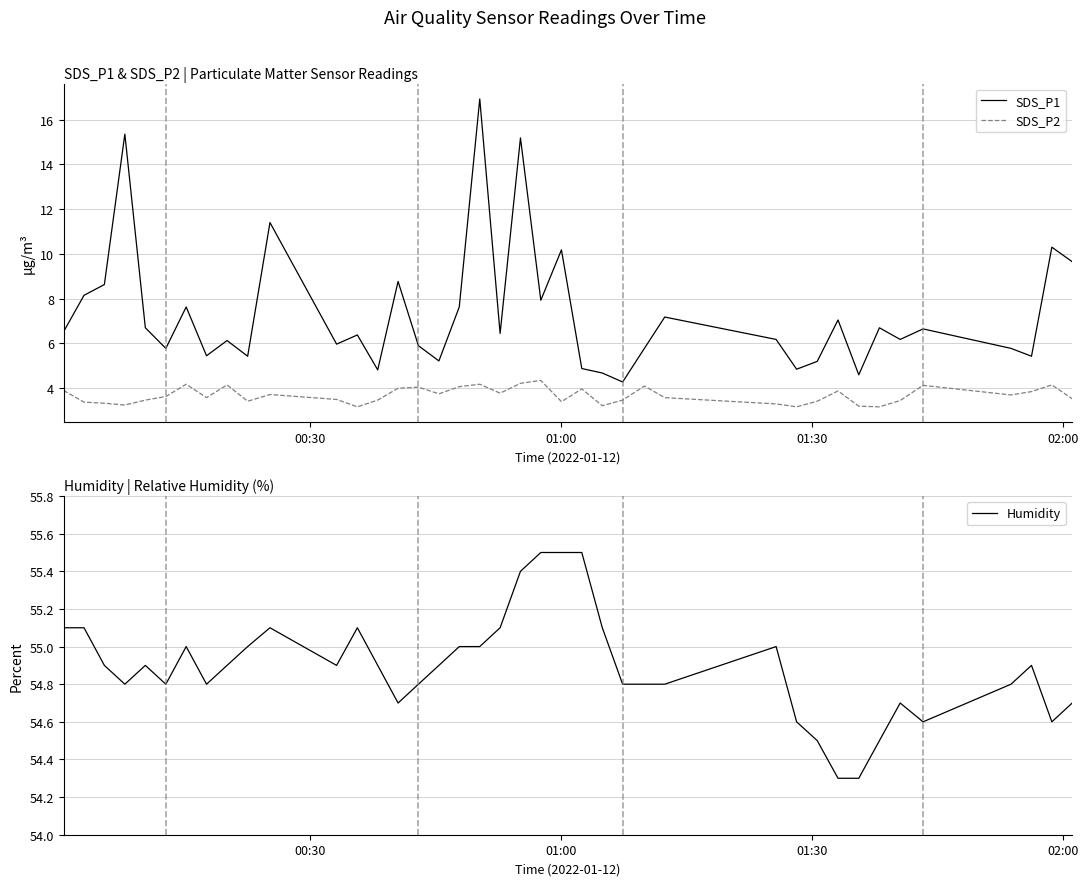

In Humidity, how many points are lower than both neighbors (excluding endpoints)?

7